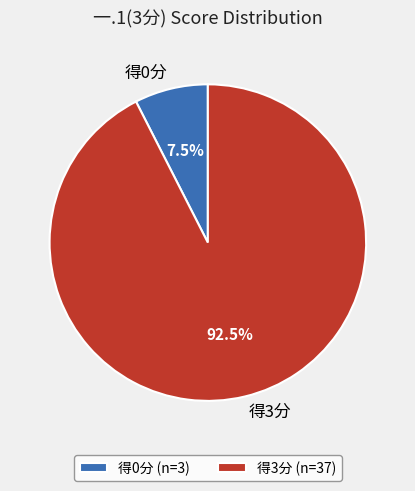

Does 得3分 represent more than half of the total?

Yes